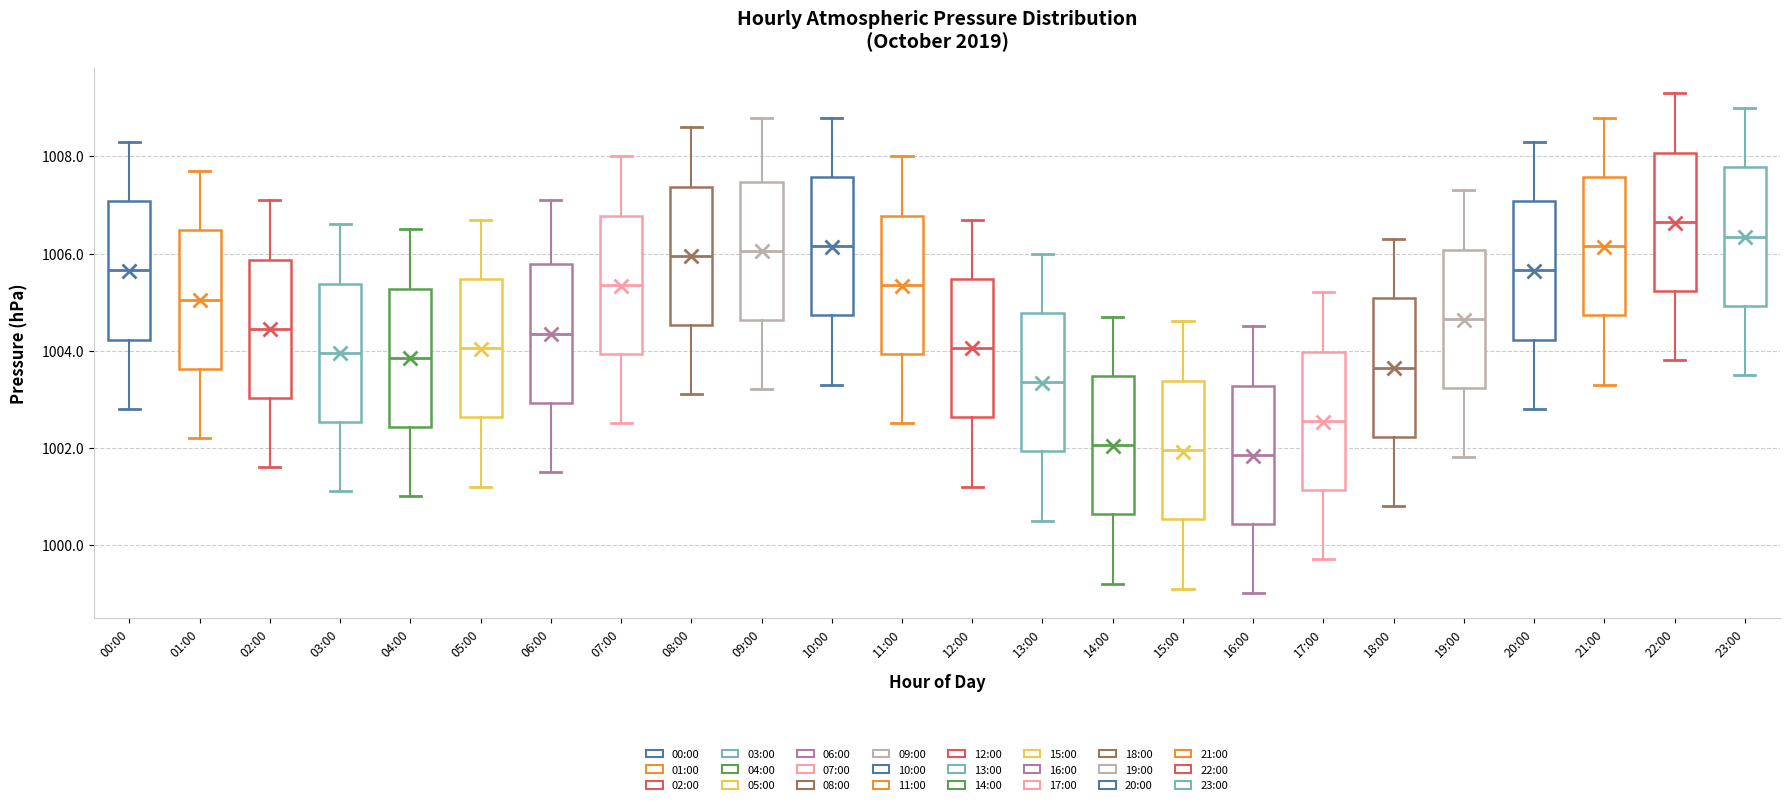

Which box's median line is the highest?

22:00